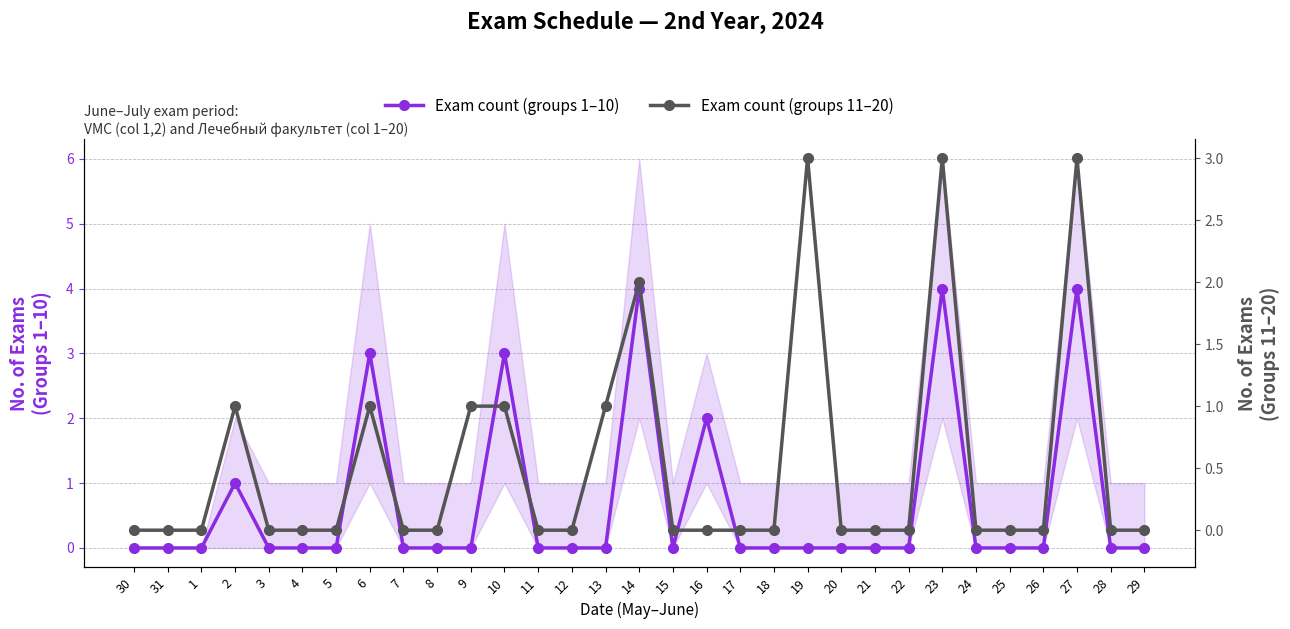

What is the difference between the second highest and minimum values in the Exam count (groups 1–10) series?

4